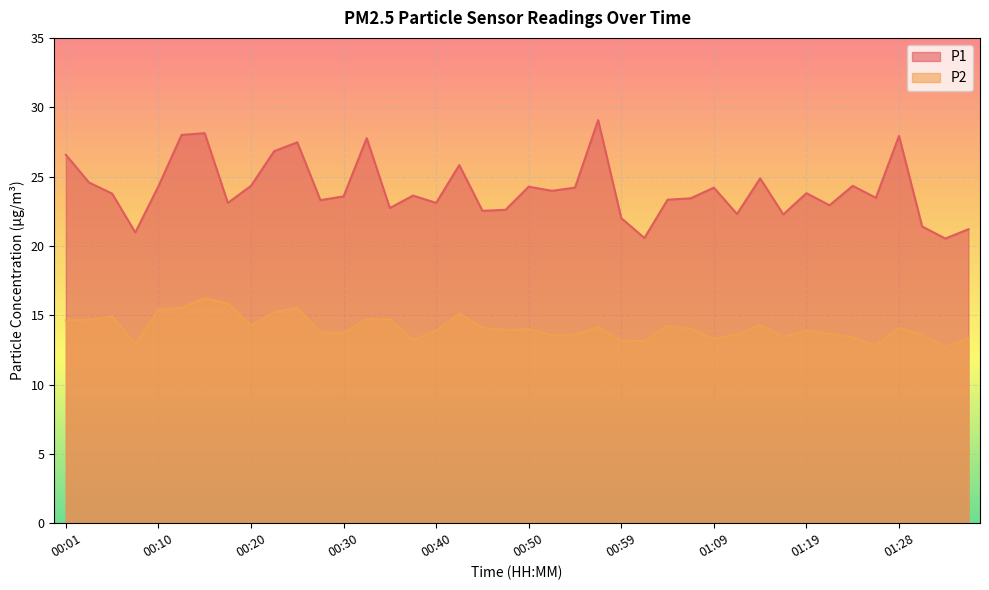

Reading left to right, list all the values displayed in this chart.

P1: 26.6	24.6	23.8	21.0	24.3	28.0	28.1	23.1	24.3	26.8	27.5	23.3	23.6	27.8	22.7	23.6	23.1	25.8	22.5	22.6	24.3	24.0	24.2	29.1	22.0	20.6	23.3	23.4	24.2	22.3	24.9	22.3	23.8	22.9	24.3	23.5	27.9	21.4	20.5	21.2
P2: 14.6	14.7	14.9	12.9	15.4	15.5	16.2	15.8	14.3	15.2	15.5	13.8	13.7	14.7	14.7	13.2	13.9	15.1	14.1	13.9	14.0	13.6	13.6	14.1	13.2	13.1	14.2	14.0	13.3	13.6	14.3	13.4	13.9	13.7	13.4	12.8	14.1	13.6	12.7	13.3